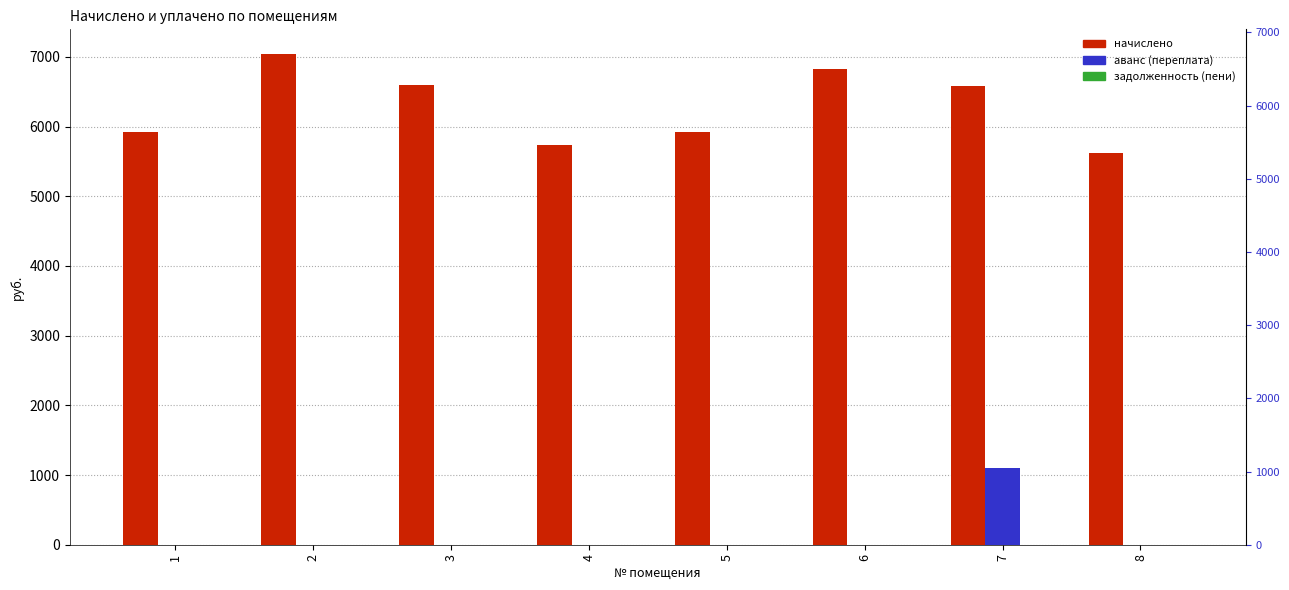

How many bars are there in total?

24